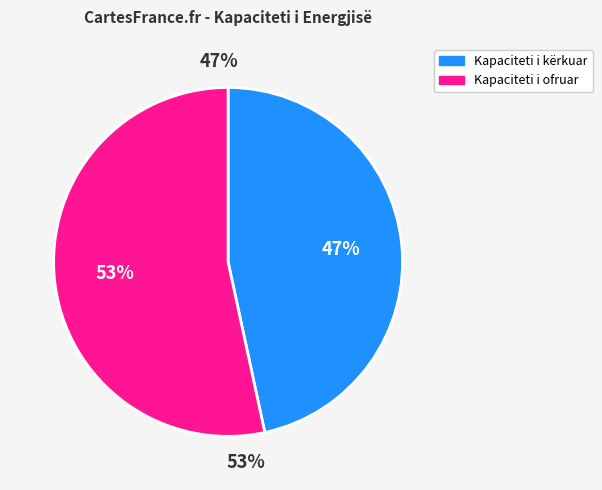

Is the sum of Kapaciteti total i ofruar (MW/h) and Kapaciteti total i kërkuar (MW/h) greater than half?

Yes